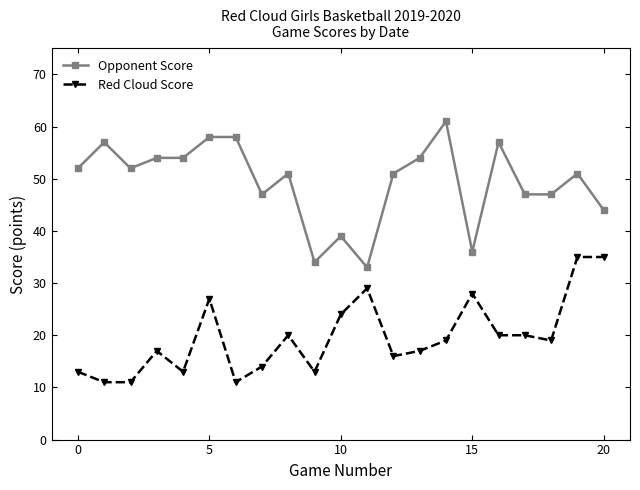

Does the chart display data point markers on the line(s)?

Yes